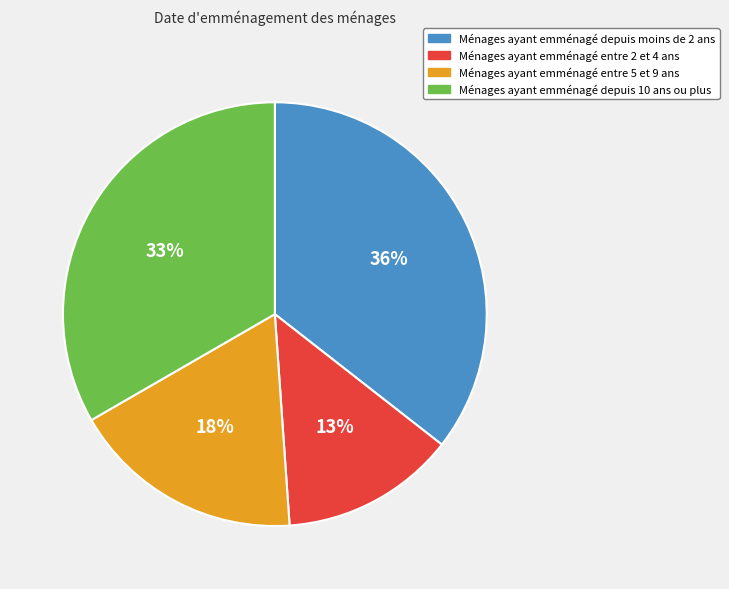

Do Ménages ayant emménagé depuis moins de 2 ans and Ménages ayant emménagé depuis 10 ans ou plus together represent more than half of the pie?

Yes